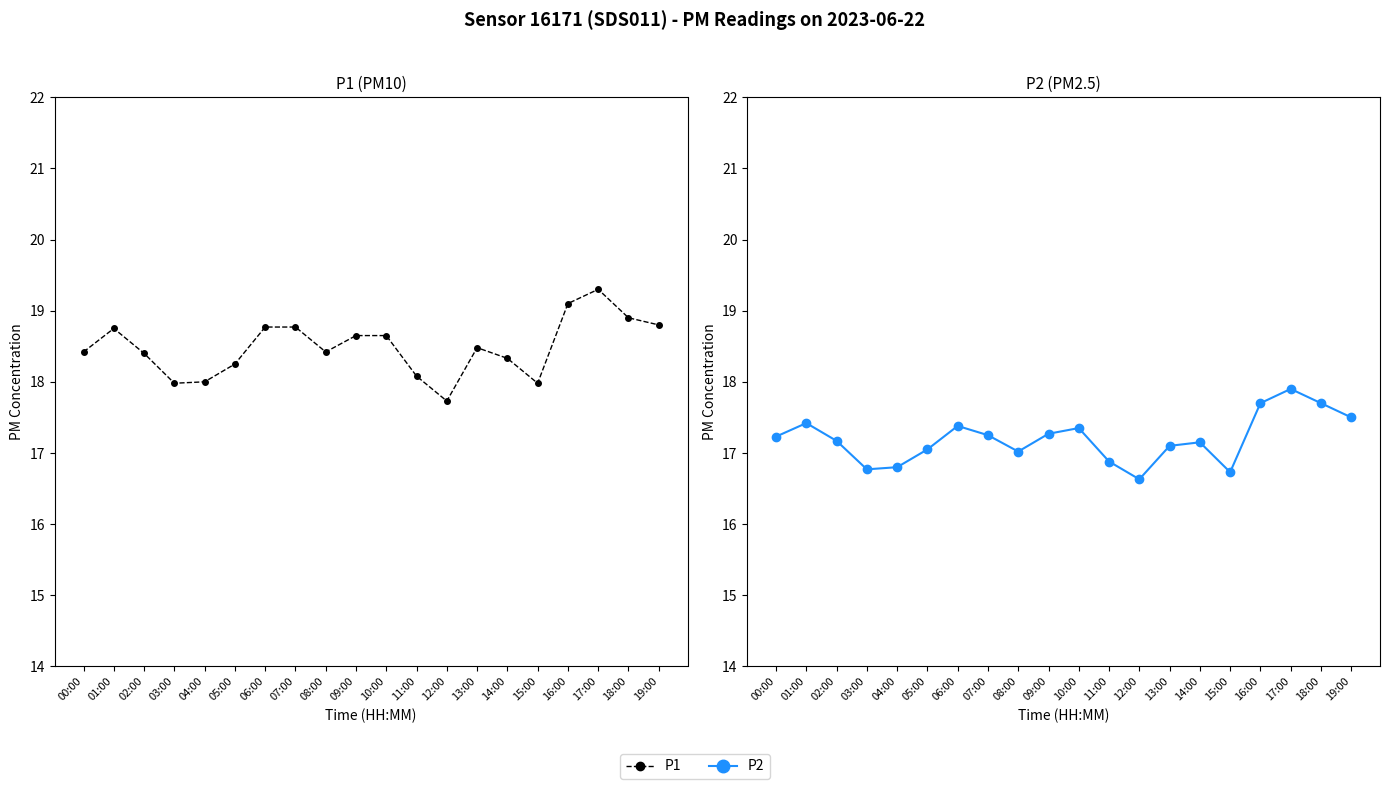

Where is the first local maximum for P1?

01:00